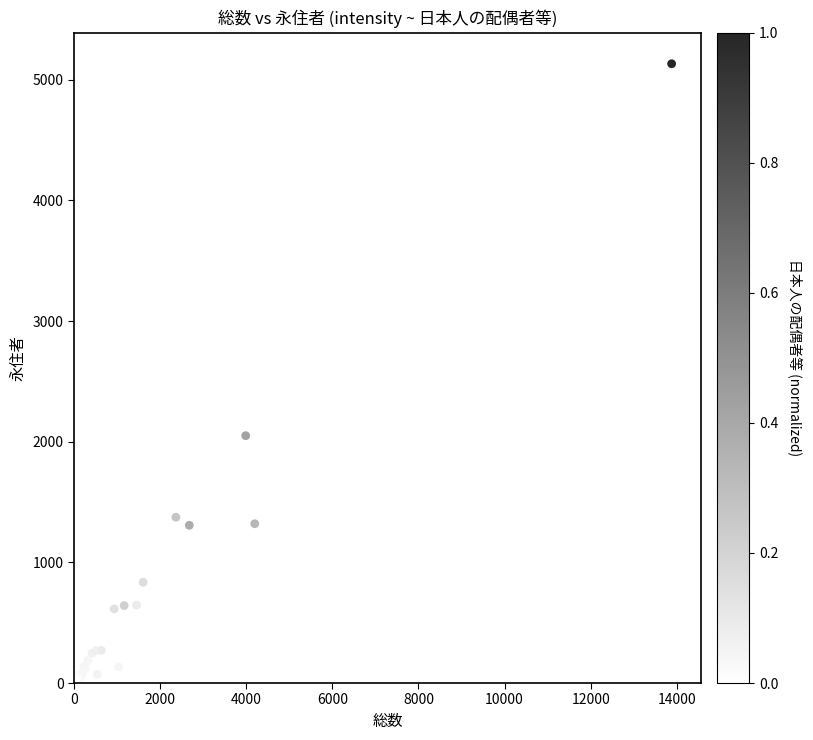

What Y value in the scatter plot is closest to 2569?

2050